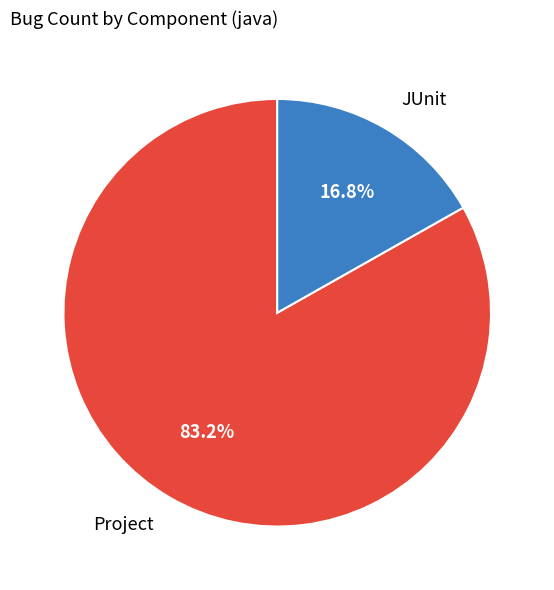

Which category accounts for the majority?

Project